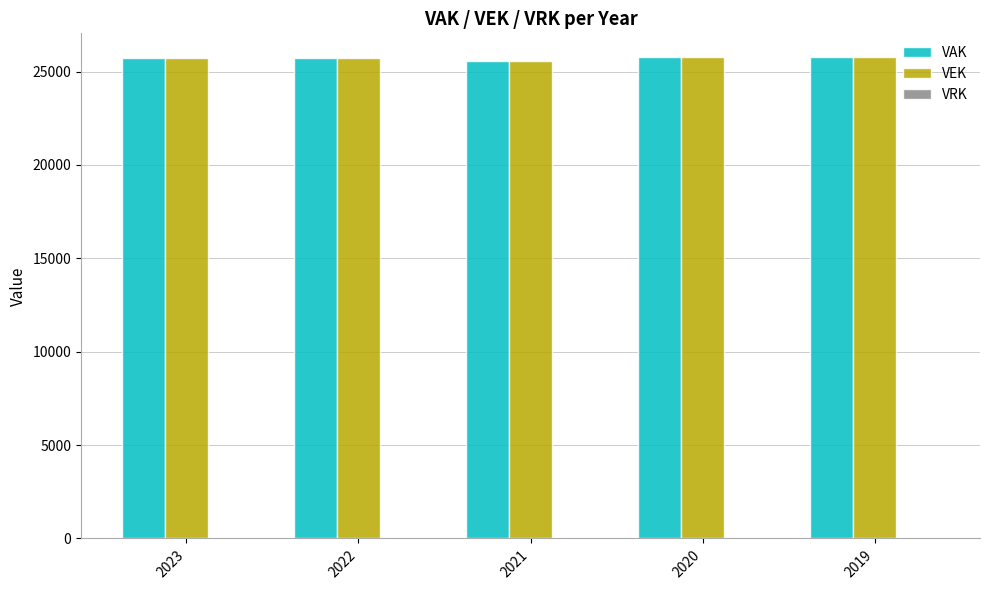

What is the average value of the VEK series?

25707